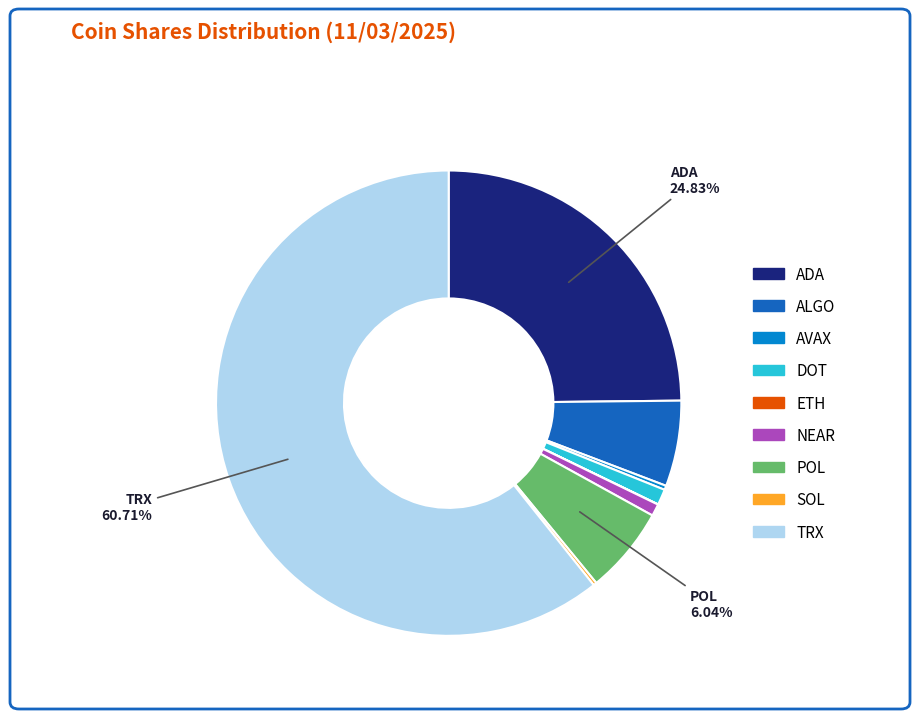

Does TRX account for over 50% of the chart?

Yes